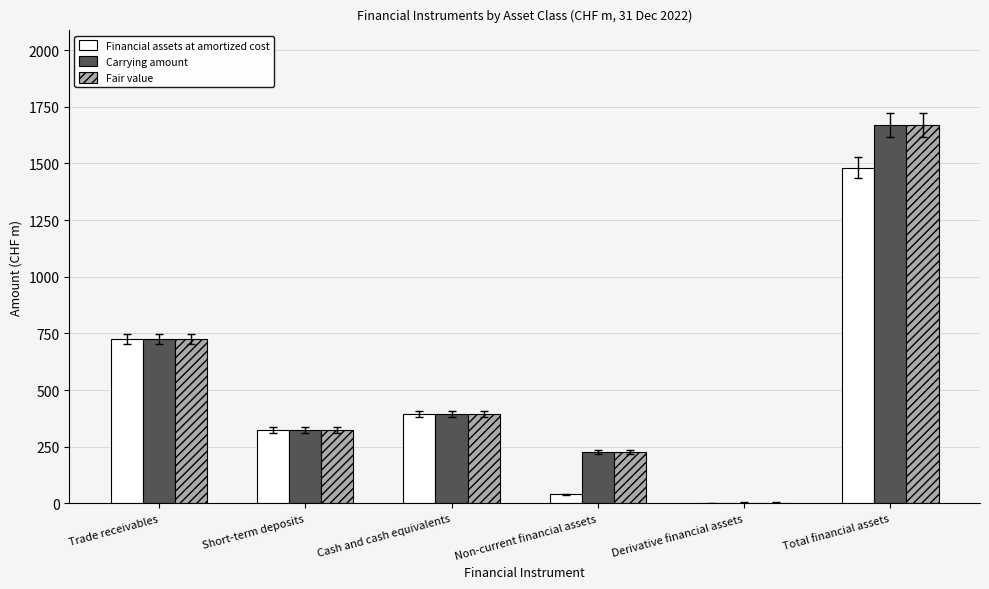

At which category is the sum across all series the highest?

Total financial assets